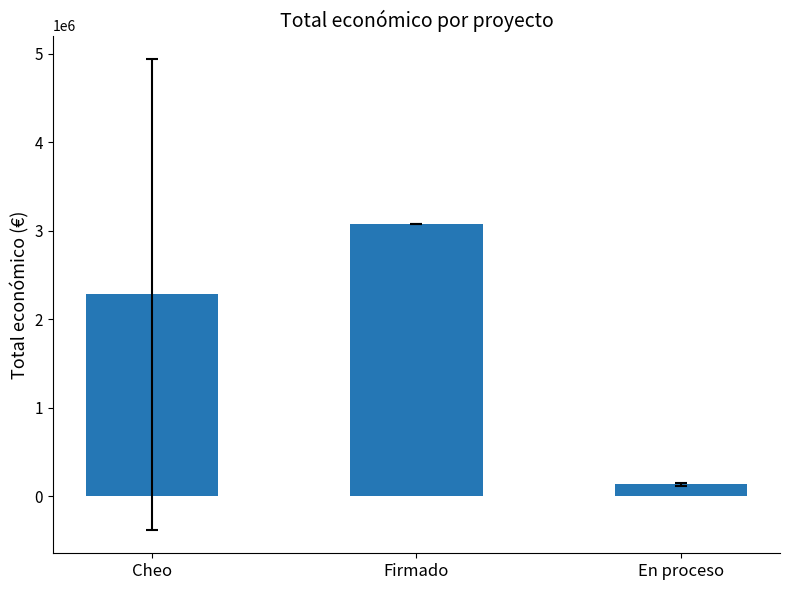

Reading right to left, extract all data points from this chart.

En proceso=135000	Firmado=3079962	Cheo=2281491